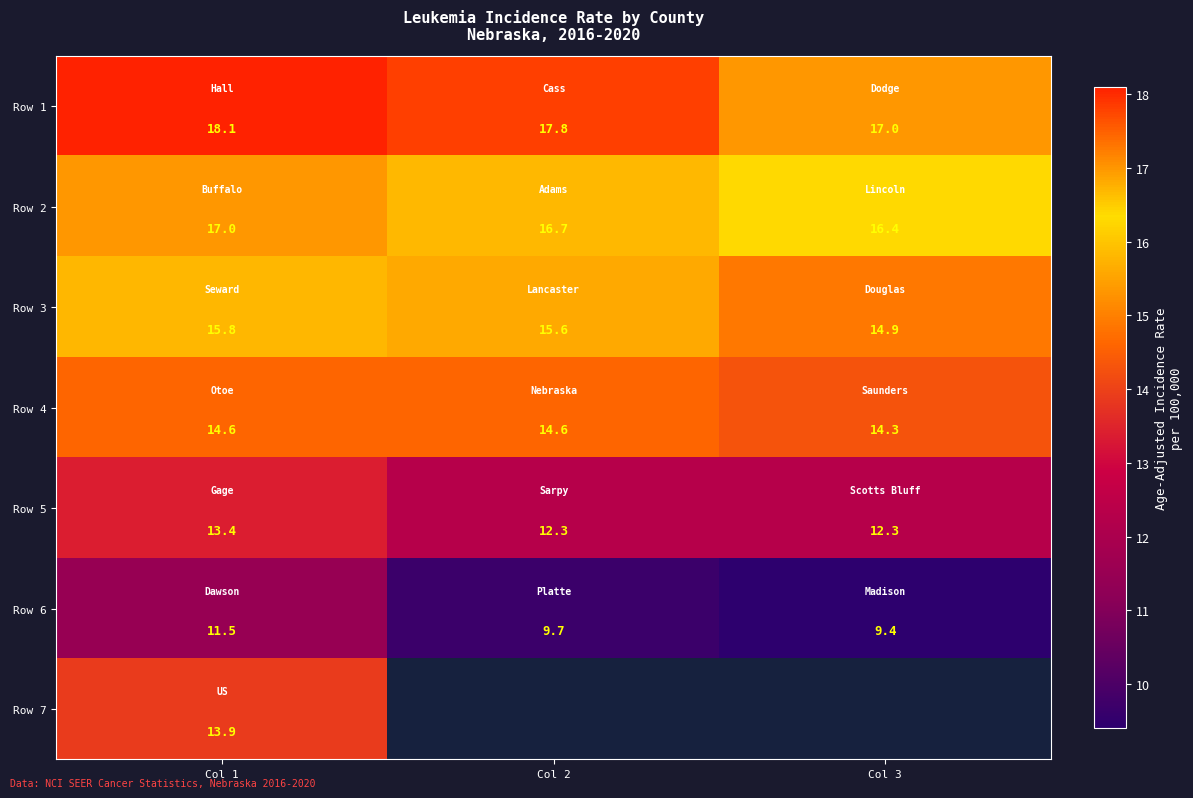

What is the difference between the maximum and second lowest values in the Row 5 series?

1.1